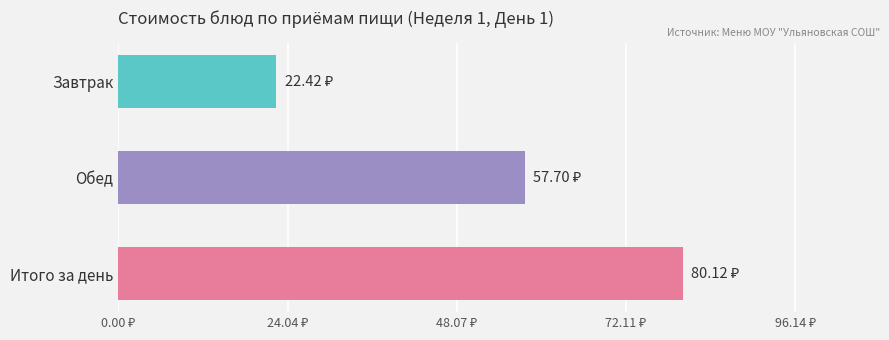

Rank the categories by value from highest to lowest.

Итого за день, Обед, Завтрак